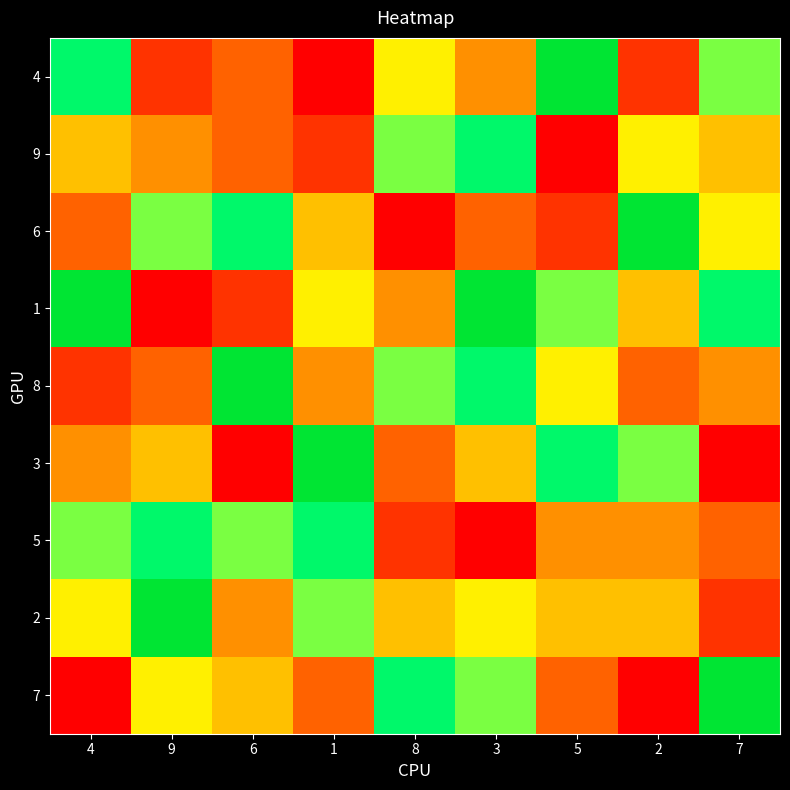

Rank the series by their maximum value, from highest to lowest.

4, 6, 1, 8, 3, 2, 7, 9, 5